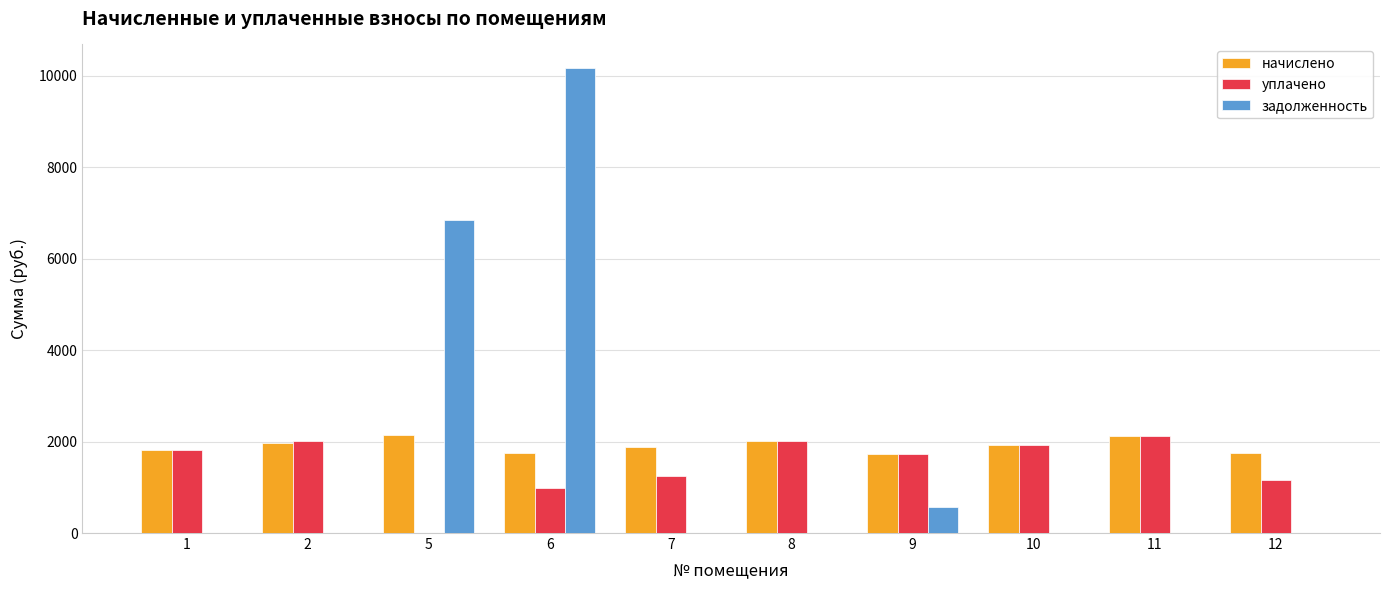

What is the sum of the начислено values at 5 and 11?

4270.9